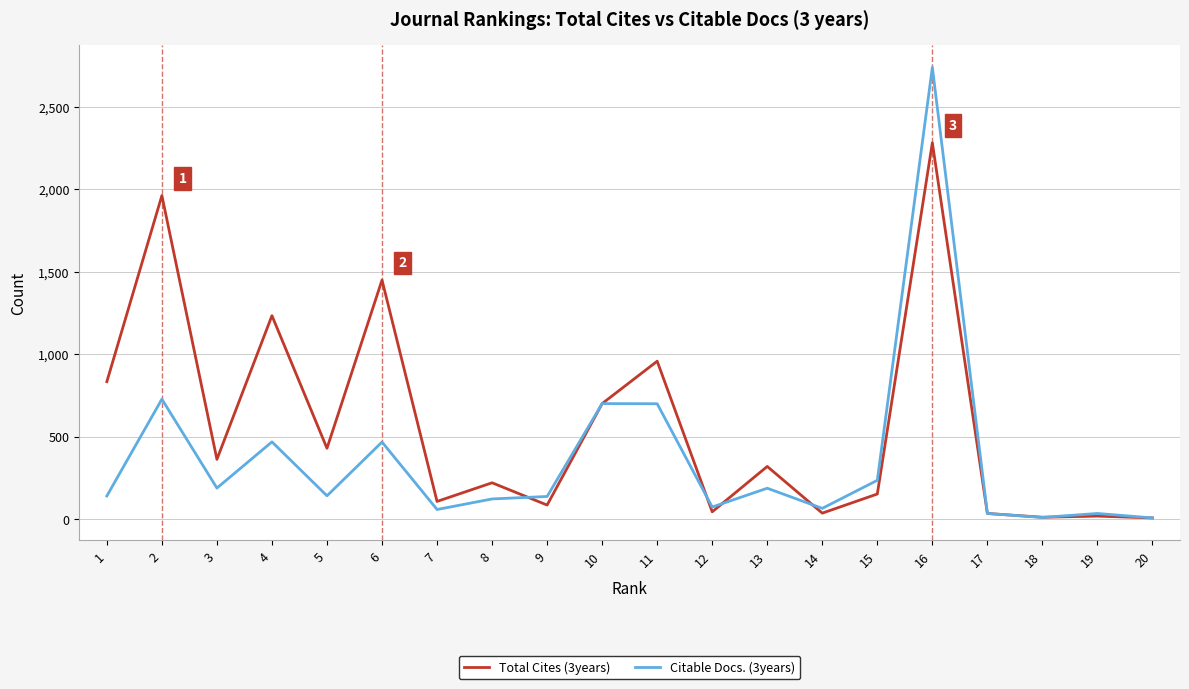

What is the sum of the Citable Docs. (3years) values at 3 and 13?

379